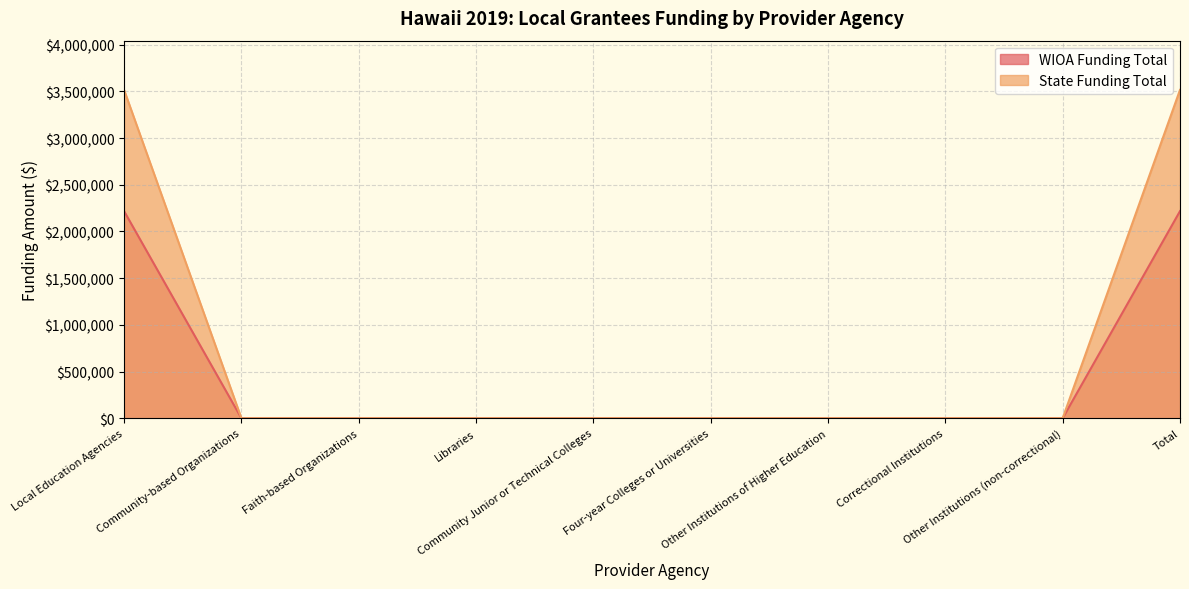

True or false: WIOA Funding Total and State Funding Total intersect in this chart.

False